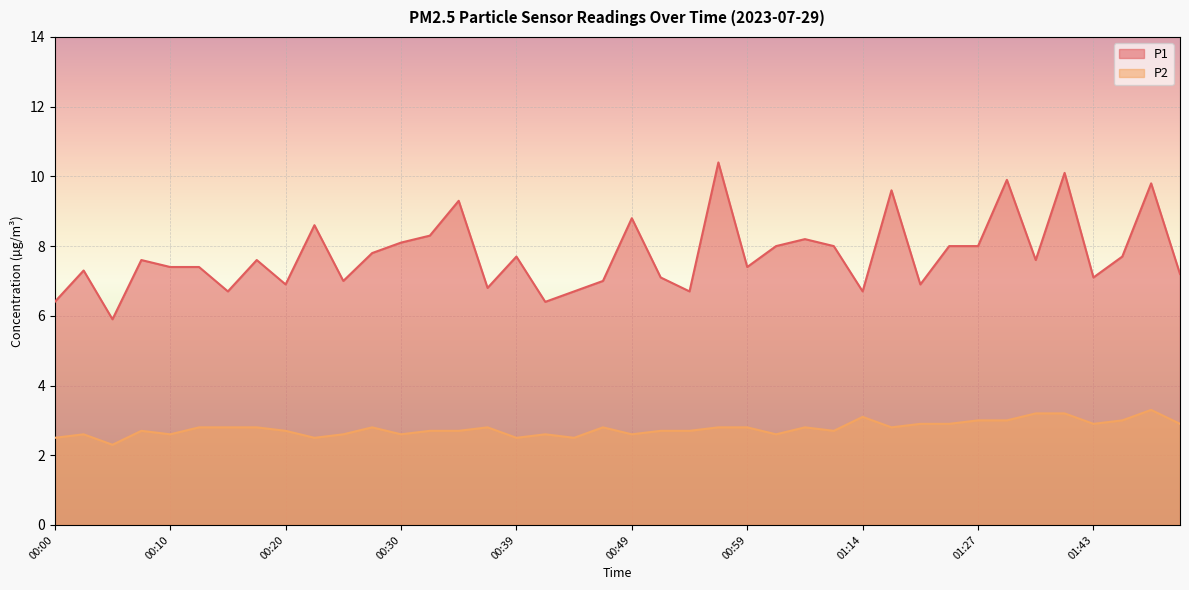

At which category does P1 reach its first local valley?

00:05